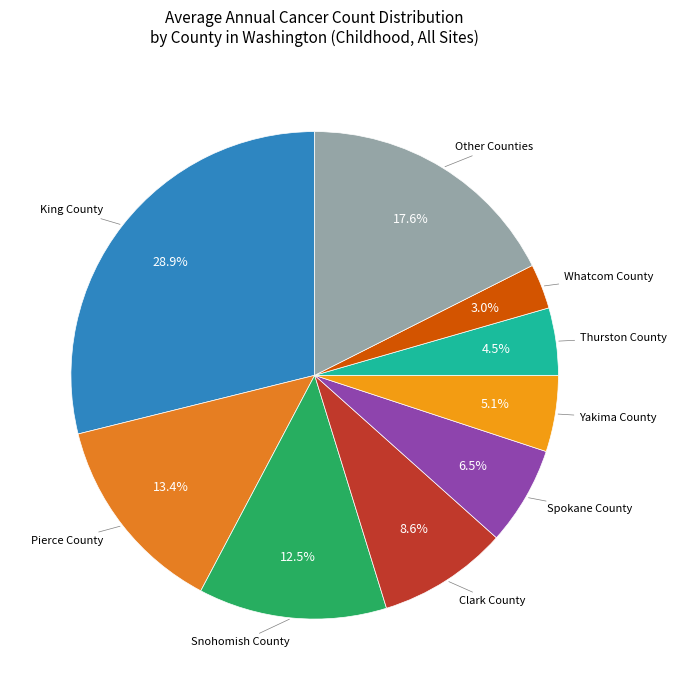

To the nearest percent, what is the difference between the largest and smallest slice percentages?

26%